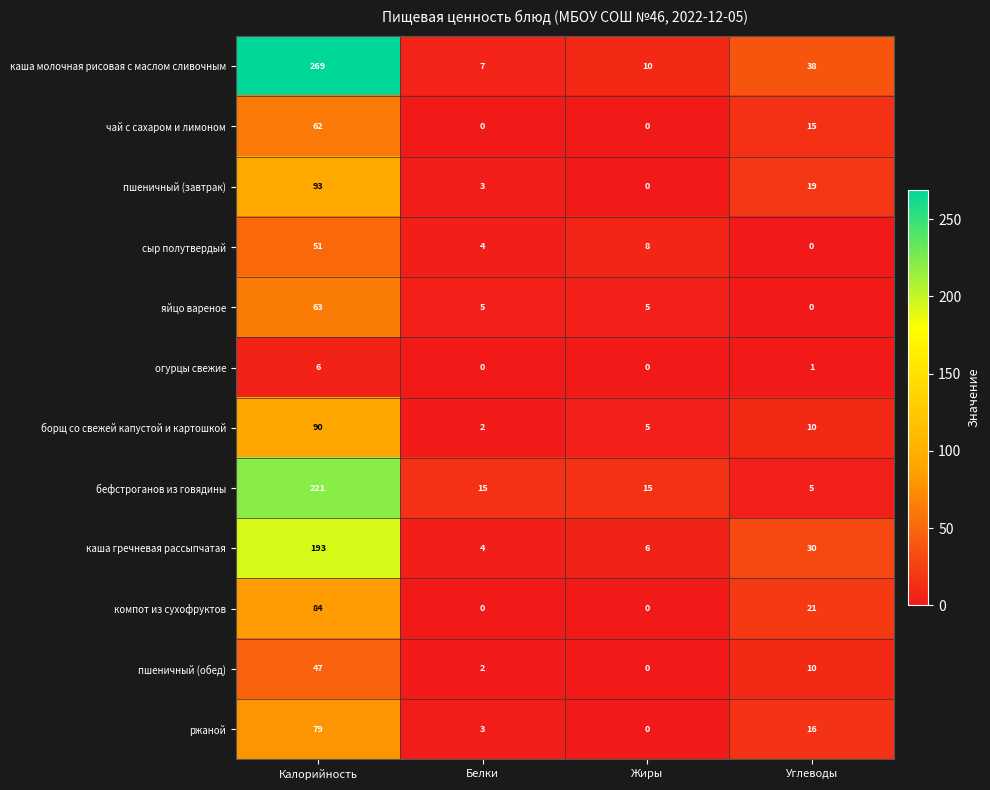

Which series changed the most between Калорийность and Жиры?

каша молочная рисовая с маслом сливочным